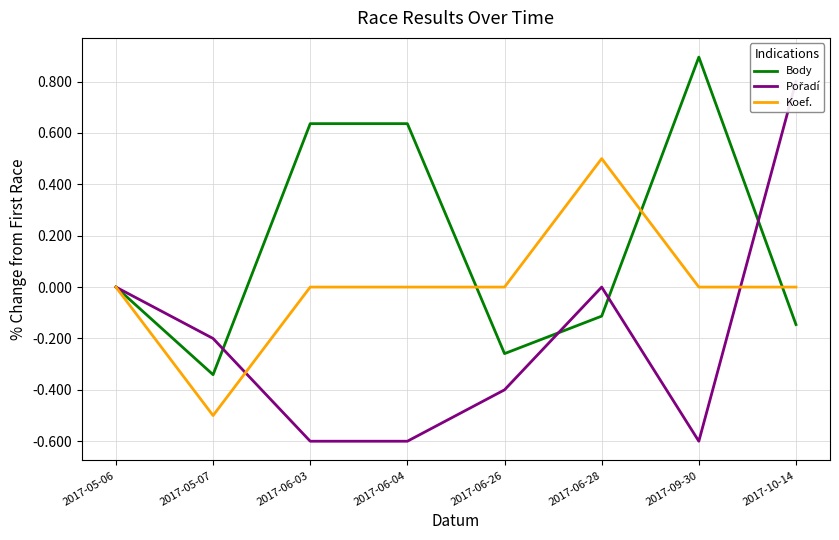

At 2017-06-04, list the series in order from smallest to largest.

Pořadí, Koef., Body